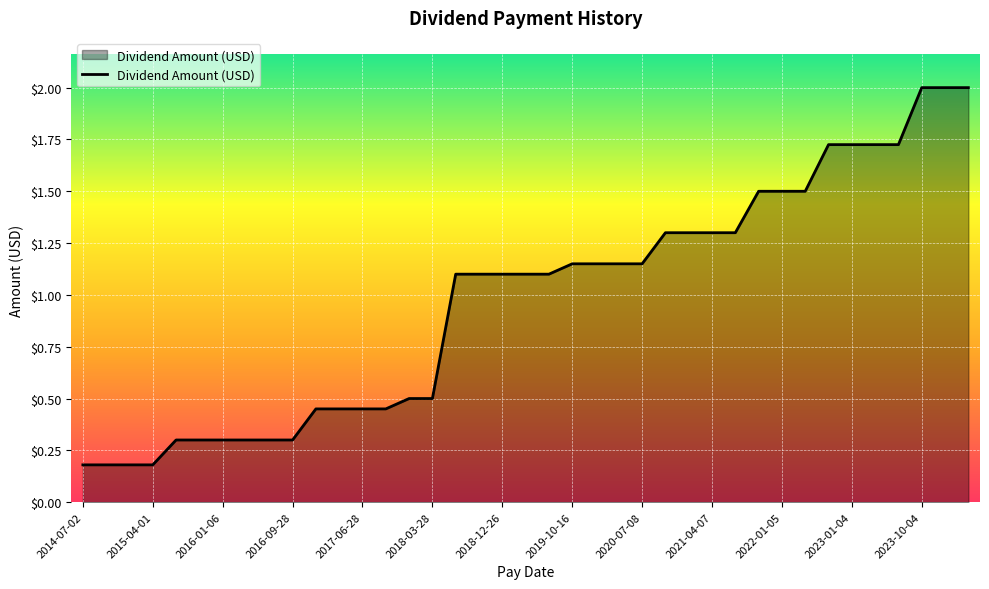

What is the sum of all values?

38.0